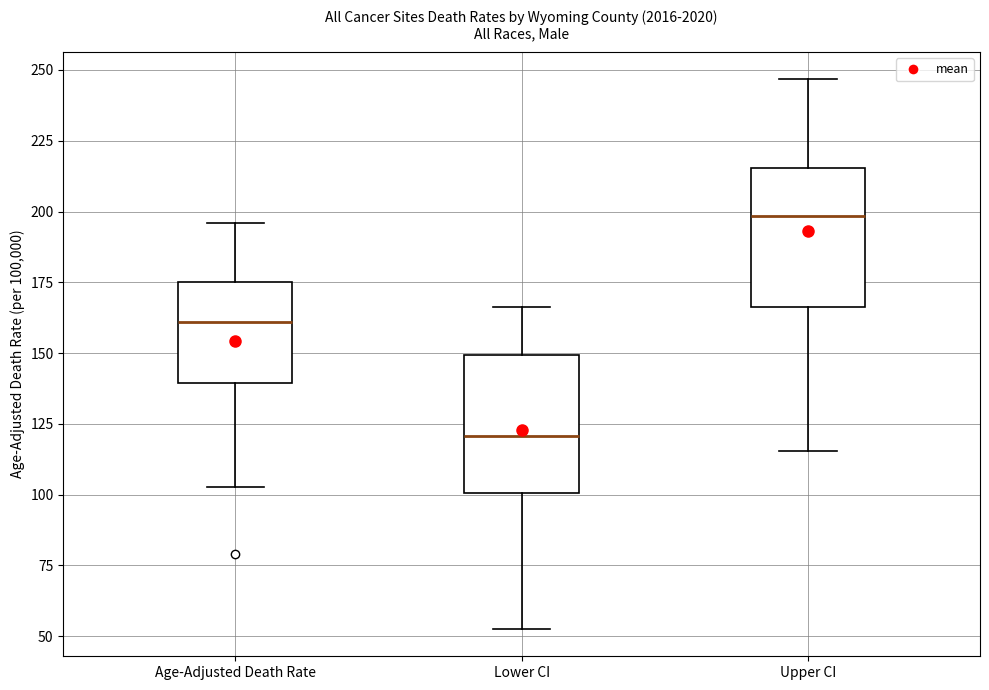

Which box's median line is the lowest?

Lower CI